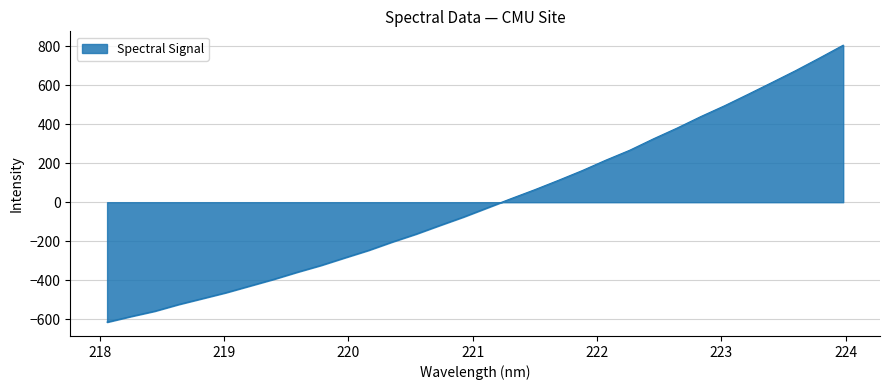

What is the greatest value displayed?

806.7